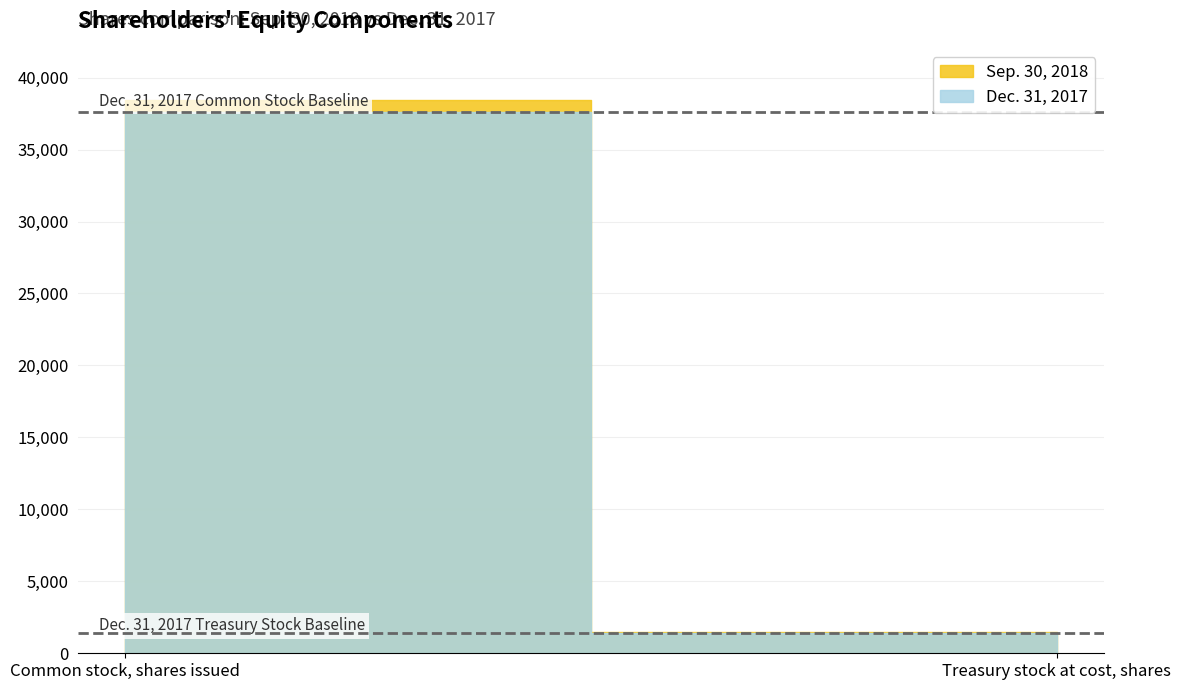

List the series in order of their peak value, highest first.

Sep. 30, 2018, Dec. 31, 2017